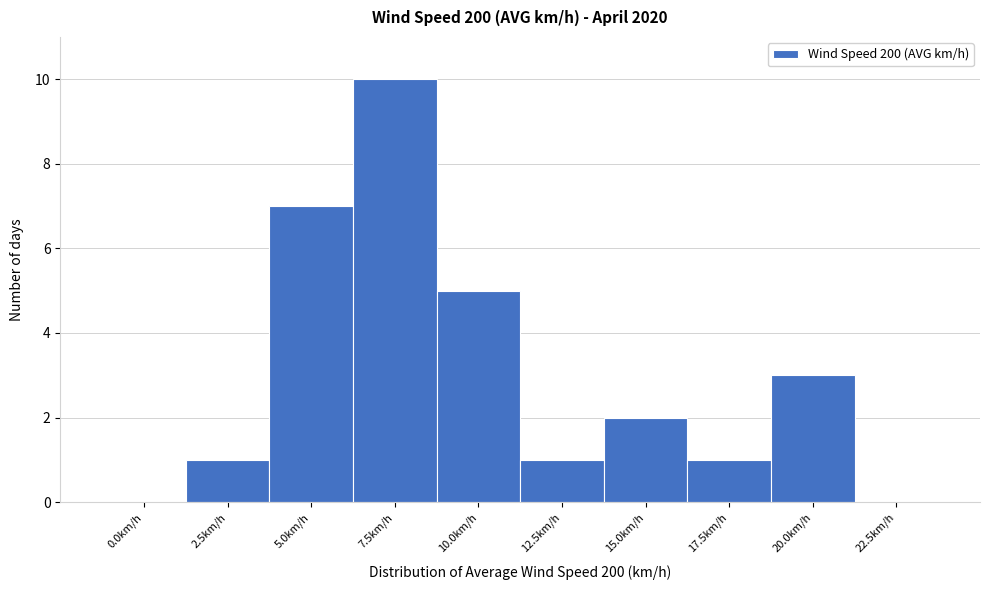

Reading right to left, extract all data points from this chart.

22.5km/h=0	20.0km/h=3	17.5km/h=1	15.0km/h=2	12.5km/h=1	10.0km/h=5	7.5km/h=10	5.0km/h=7	2.5km/h=1	0.0km/h=0